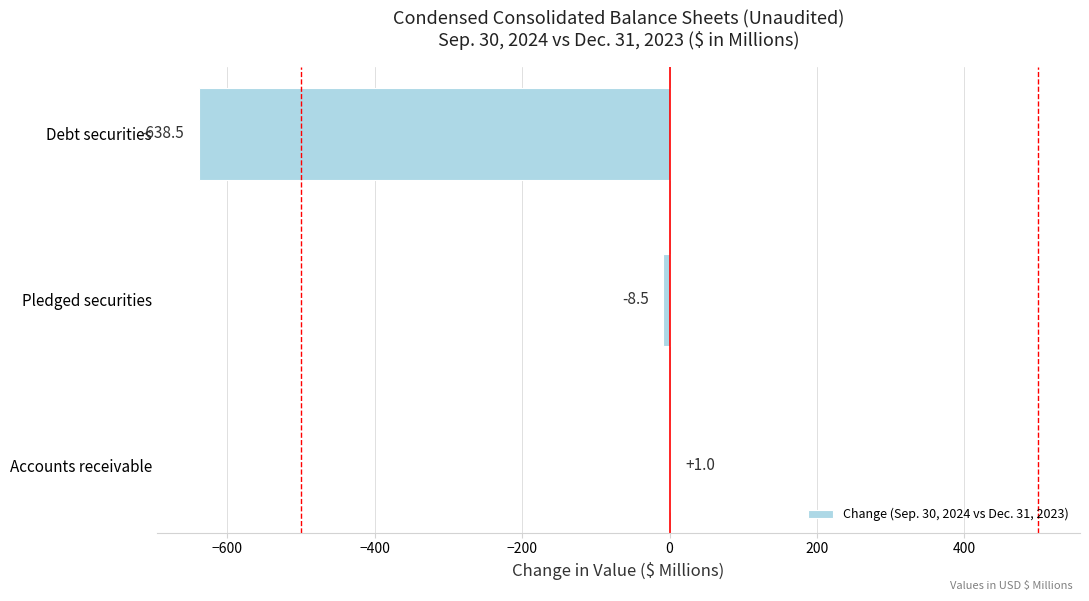

The value at Debt securities is -638.5. True or false?

True